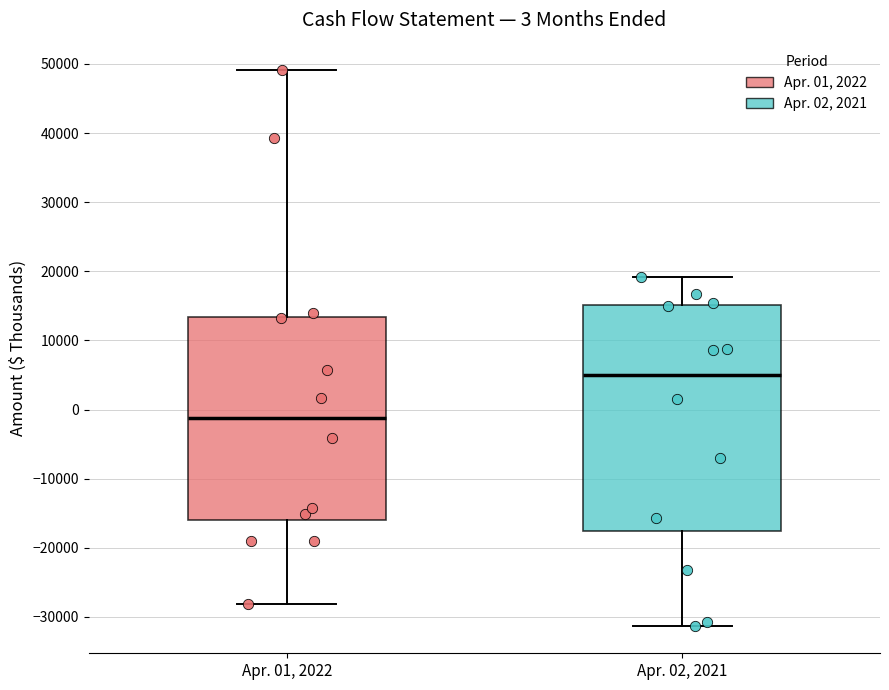

Comparing the boxes themselves (not the whiskers), which one is the tallest?

Apr. 02, 2021